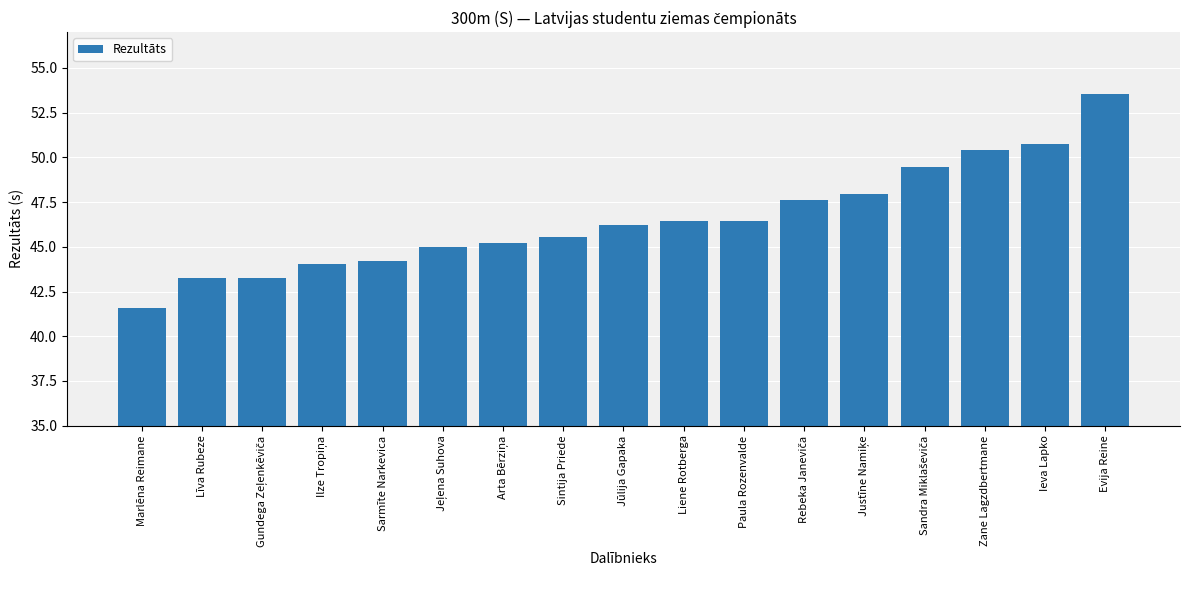

Which has a higher value, Paula Rozenvalde or Evija Reine?

Evija Reine